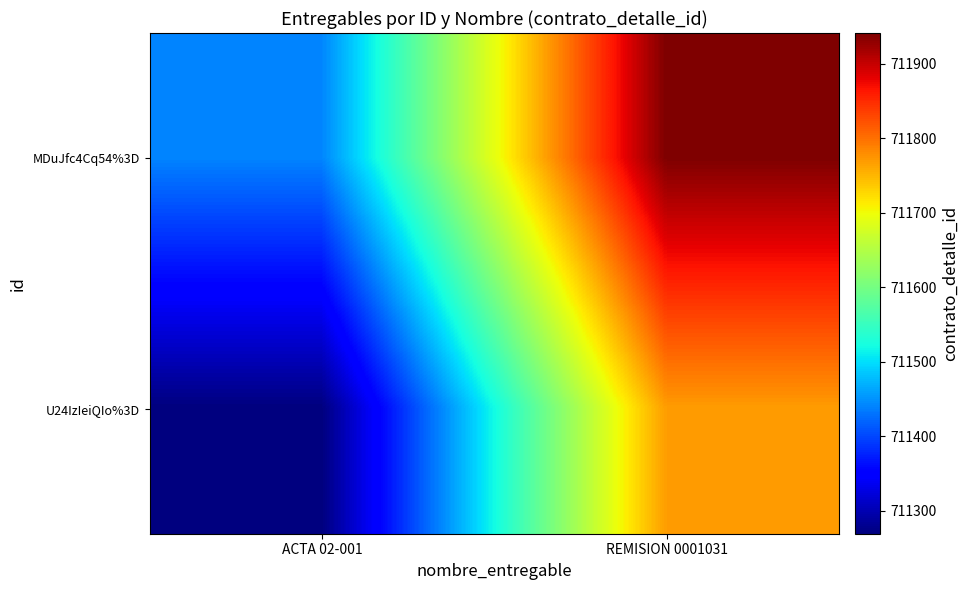

List the series in order of their overall mean, lowest first.

U24IzIeiQIo%3D, MDuJfc4Cq54%3D